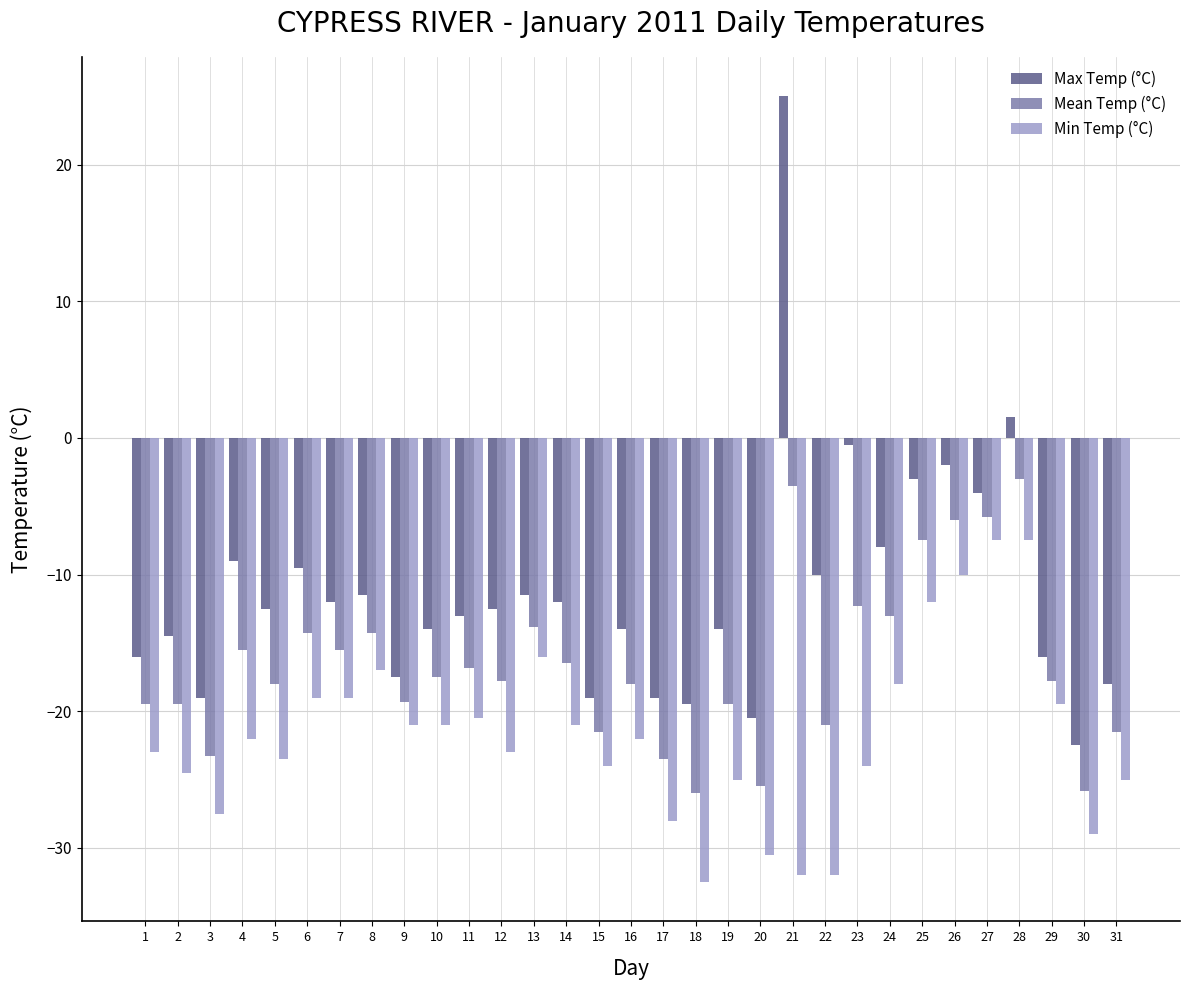

How many series are shown in this chart?

3